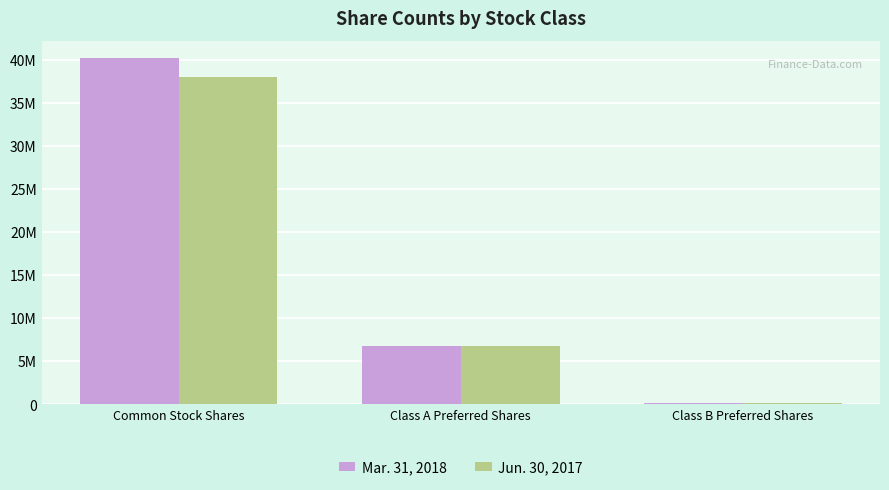

What is the maximum value for Mar. 31, 2018?

40205663